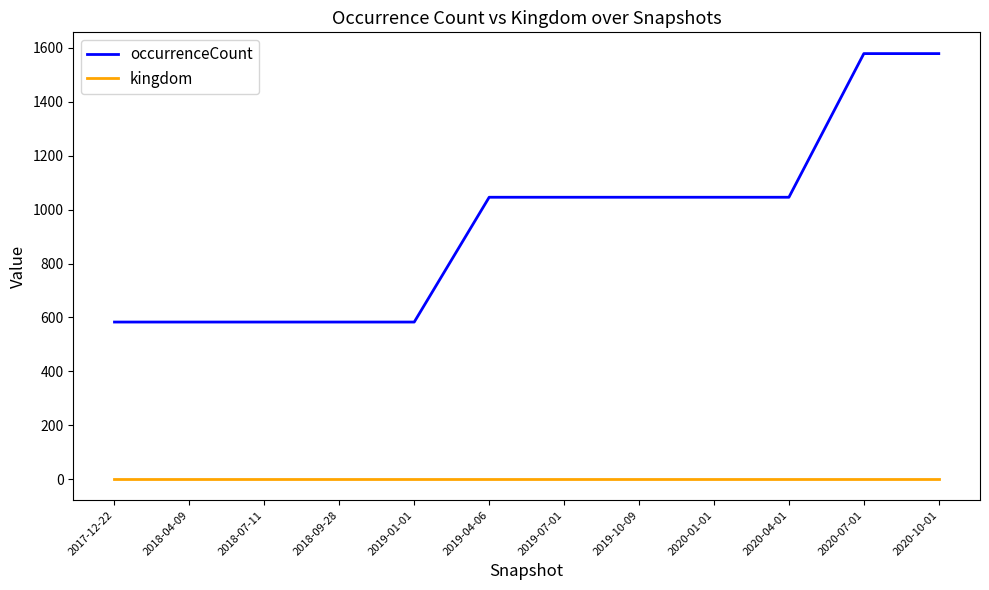

Which series has the largest total across all categories?

occurrenceCount